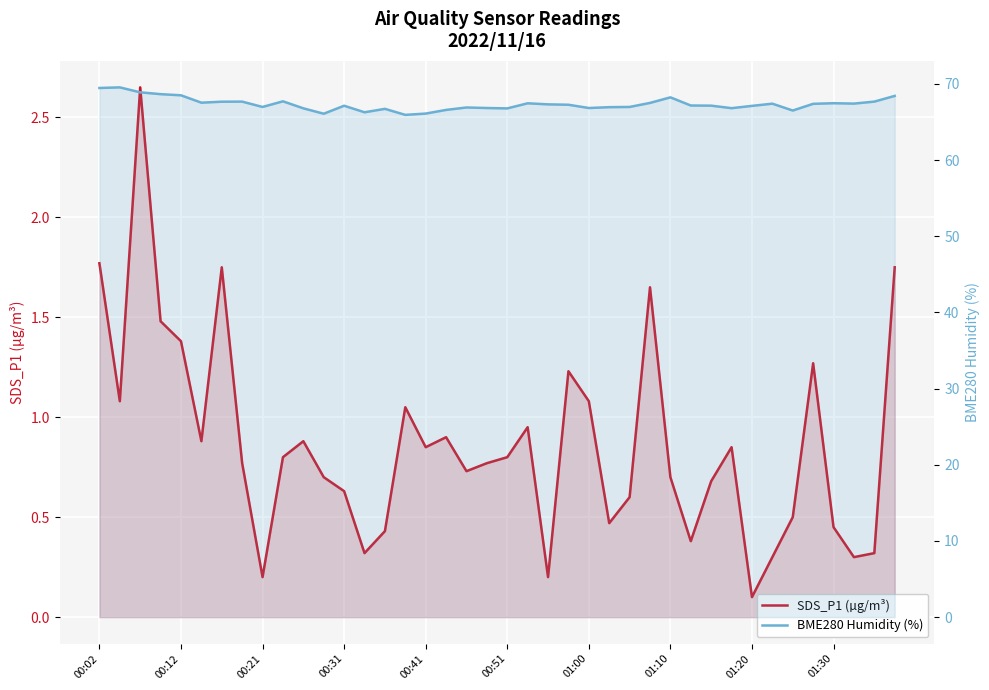

Between 14 and 29, which is larger?

14